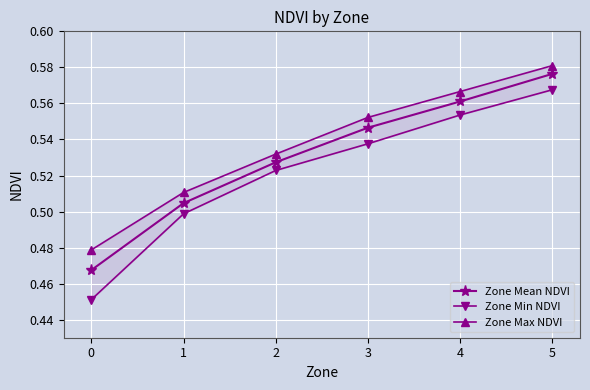

How many lines are shown in the chart?

3